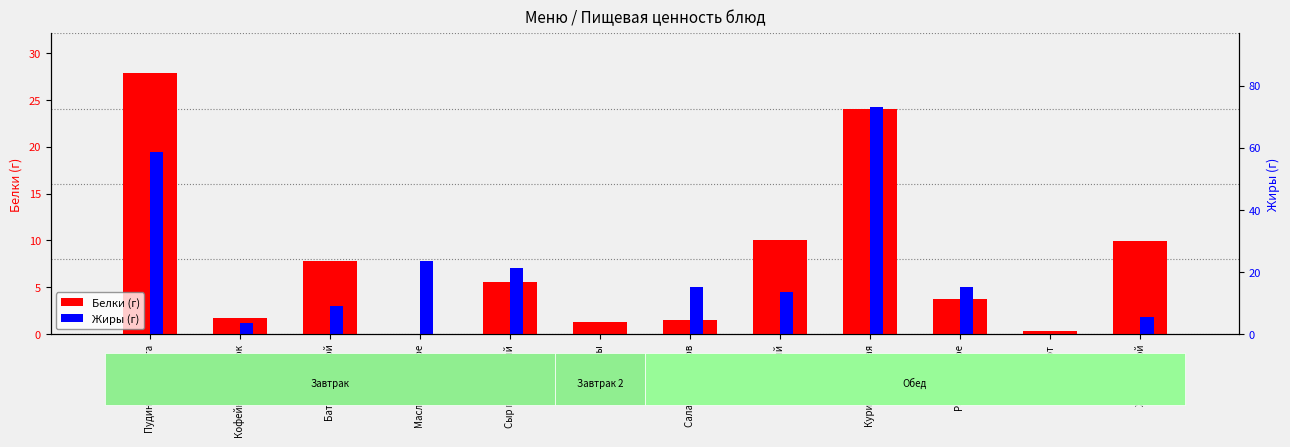

How many values in the Белки (г) series exceed 5?

6